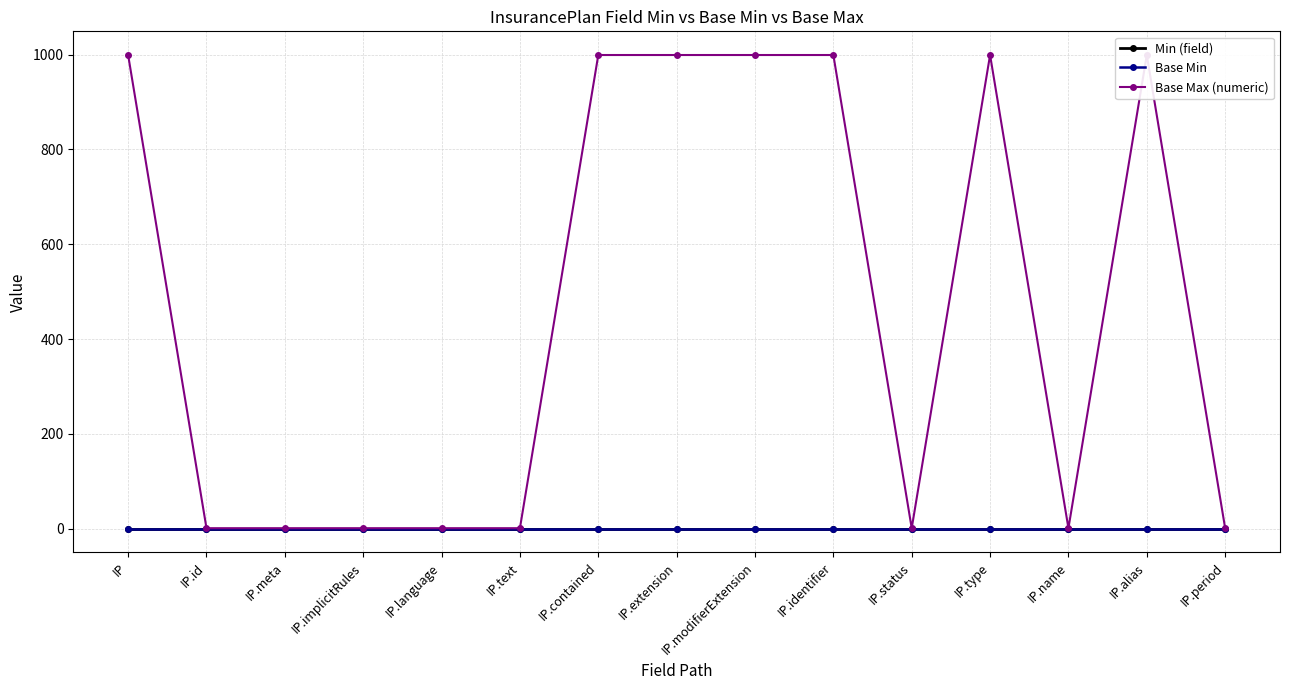

True or false: Min (field) and Base Min cross at least once.

False